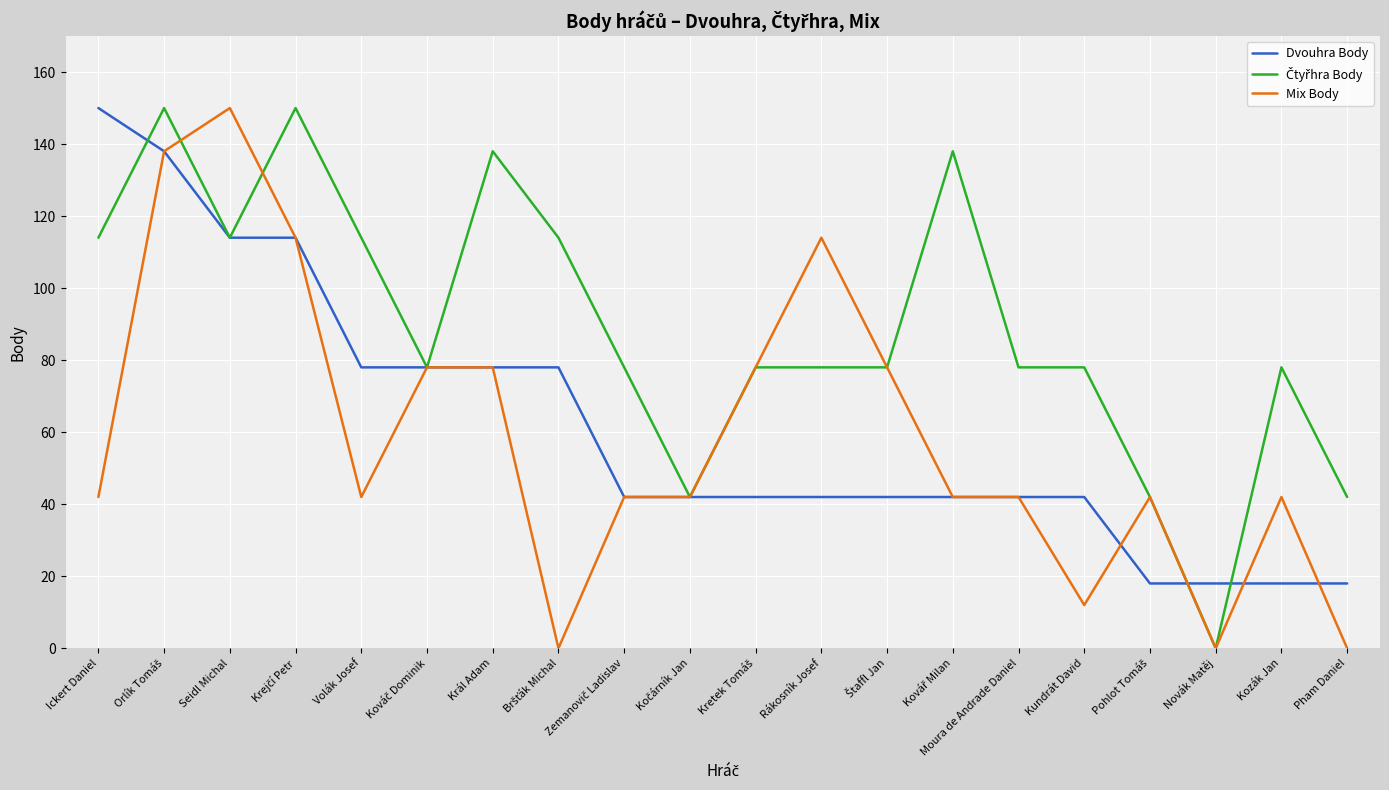

What is the total value across all series at Král Adam?

294